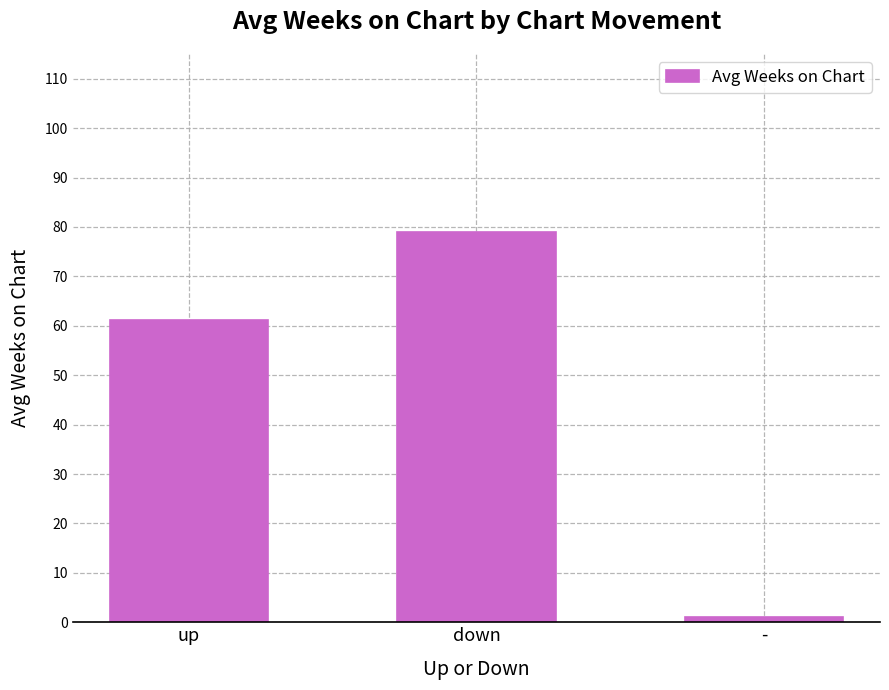

What position from the right is up?

3